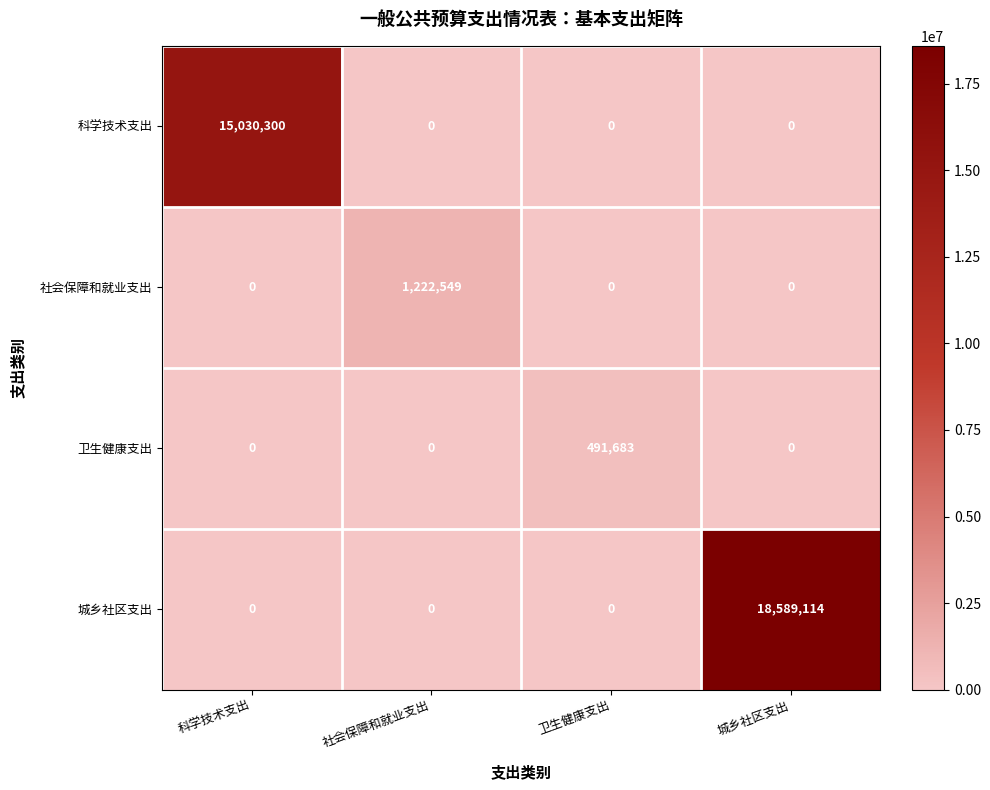

Is it true that 城乡社区支出 equals 6053879 at 卫生健康支出?

False